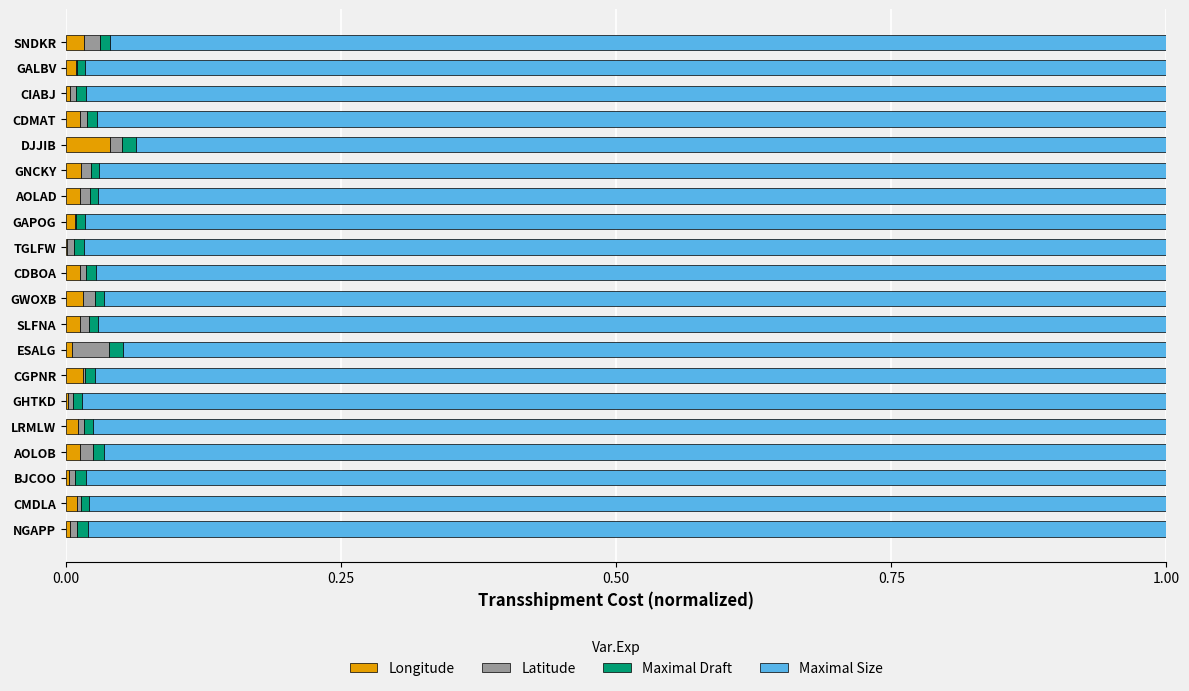

Which category has the highest value in the Longitude series?

DJJIB